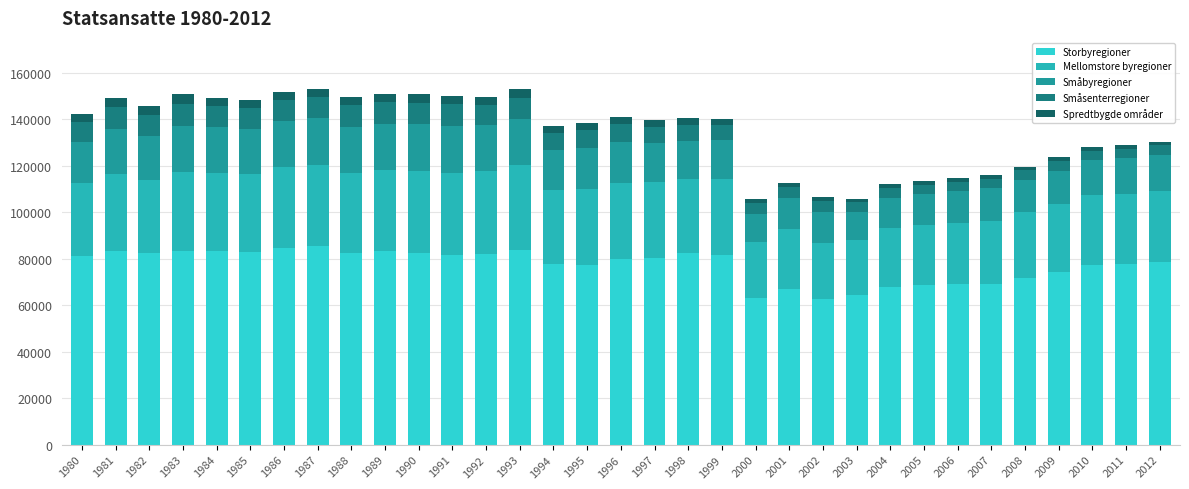

Count the number of data series in this chart.

5